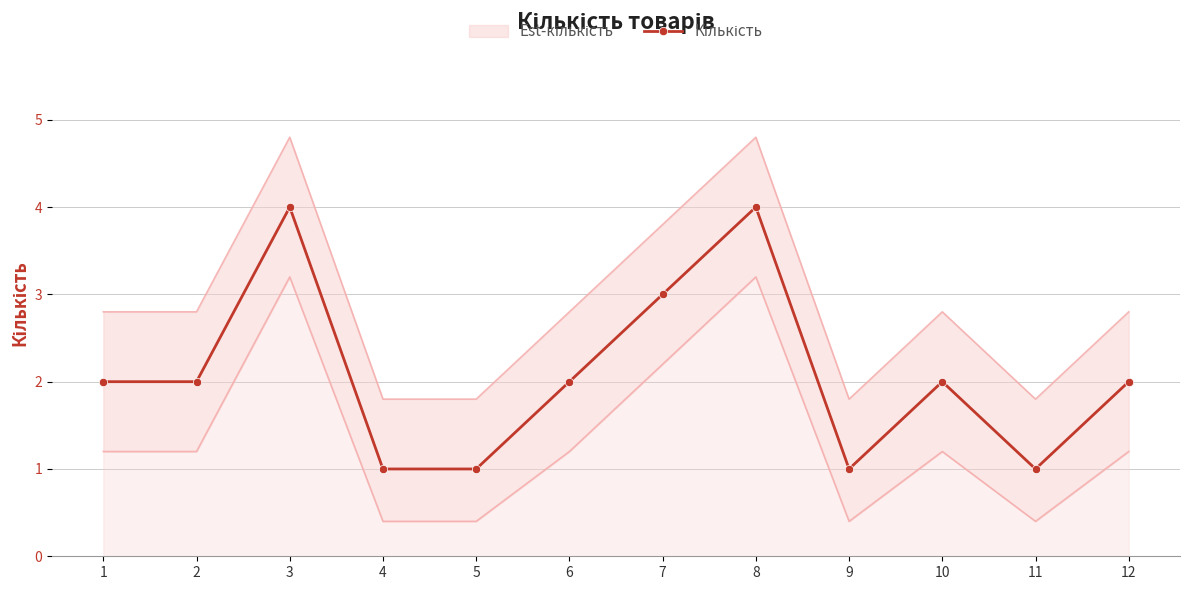

Reading right to left, list all the values displayed in this chart.

2	1	2	1	4	3	2	1	1	4	2	2